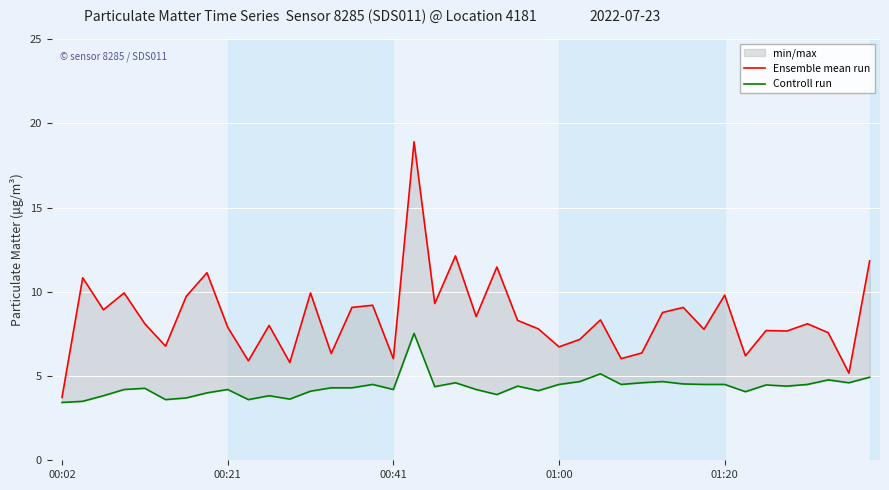

What is the difference between the maximum and minimum values in the Ensemble mean run series?

15.2